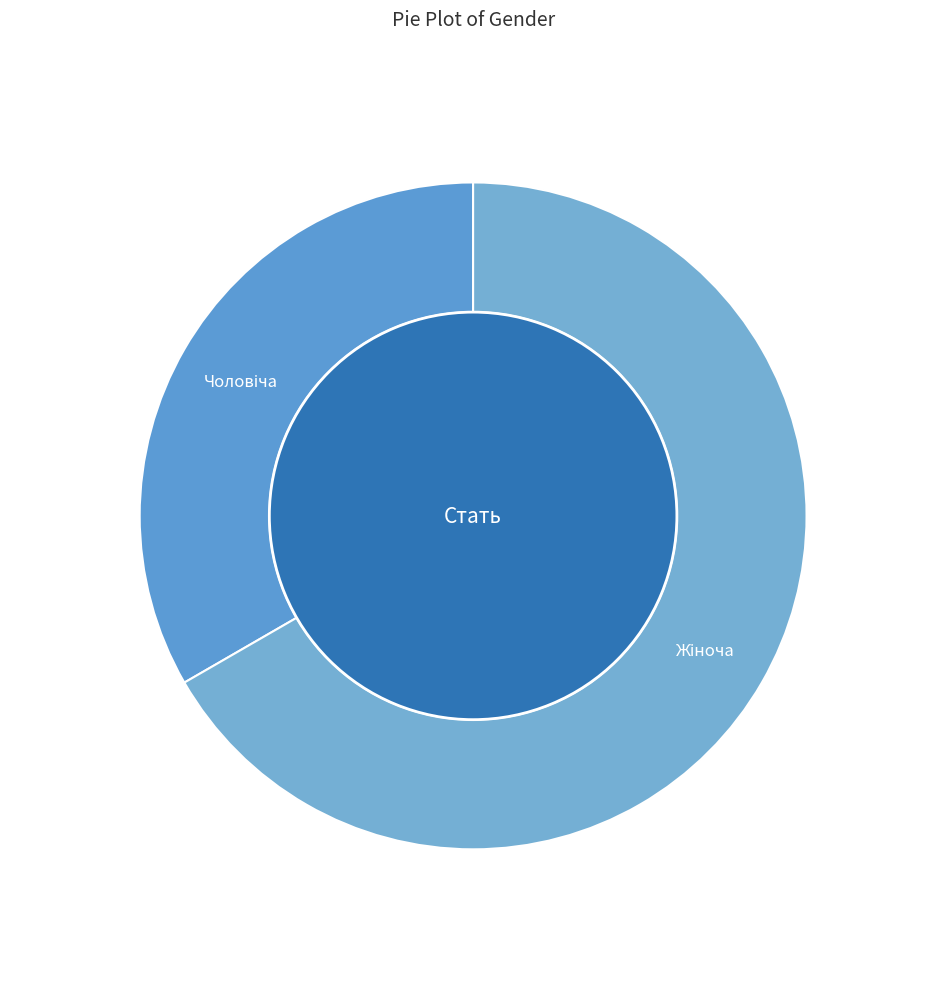

What percentage is the Чоловіча slice, to the nearest percent?

33%